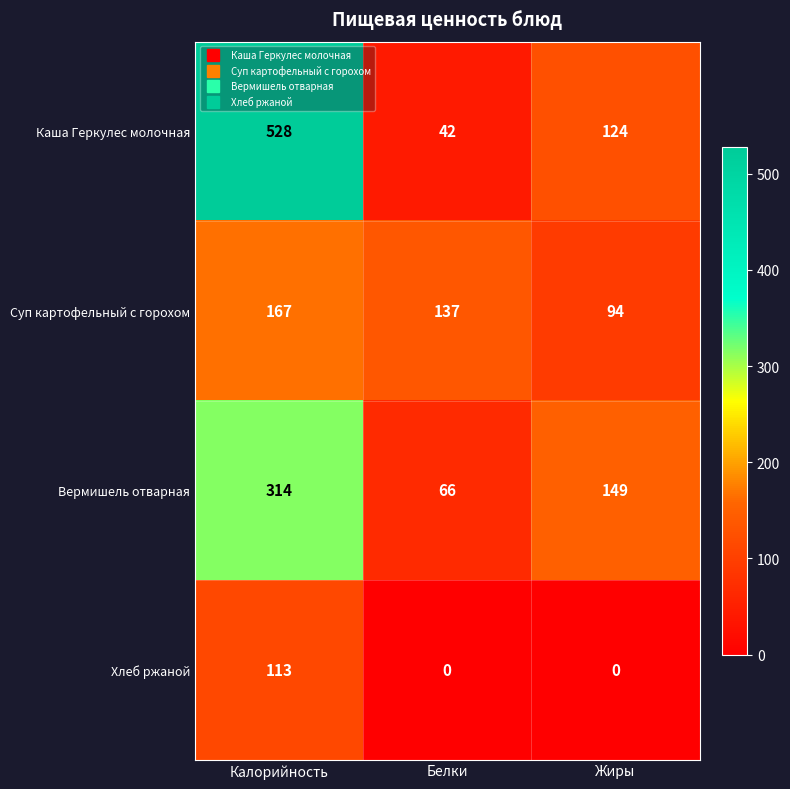

Reading right to left, extract all data points from this chart.

Каша Геркулес молочная: Жиры=124	Белки=42	Калорийность=528
Суп картофельный с горохом: Жиры=94	Белки=137	Калорийность=167
Вермишель отварная: Жиры=149	Белки=66	Калорийность=314
Хлеб ржаной: Жиры=0	Белки=0	Калорийность=113